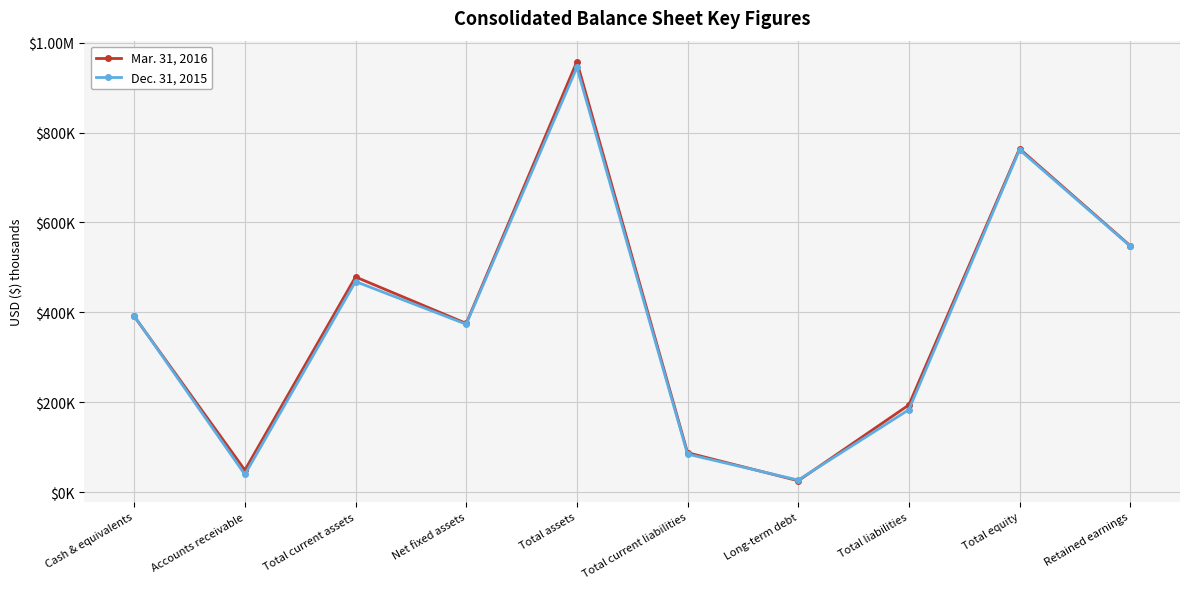

Reading right to left, transcribe all the data shown in this chart.

Mar. 31, 2016: Retained earnings=548273	Total equity=764231	Total liabilities=193782	Long-term debt=24983	Total current liabilities=87484	Total assets=958013	Net fixed assets=375295	Total current assets=478720	Accounts receivable=48743	Cash & equivalents=391102
Dec. 31, 2015: Retained earnings=547321	Total equity=761724	Total liabilities=183280	Long-term debt=26575	Total current liabilities=84355	Total assets=945004	Net fixed assets=373503	Total current assets=468492	Accounts receivable=39020	Cash & equivalents=392045